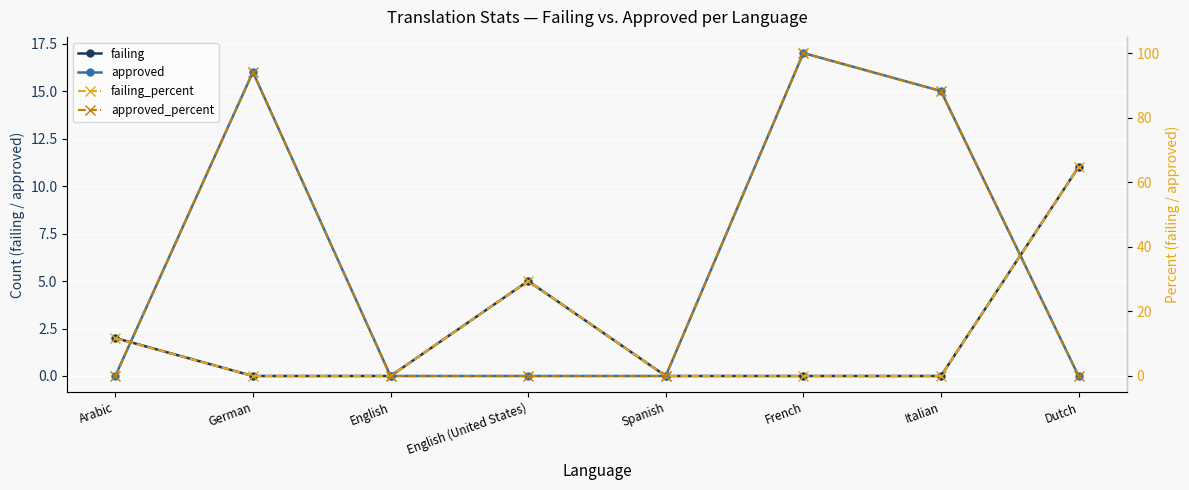

What is the maximum value shown in the chart?

100.0